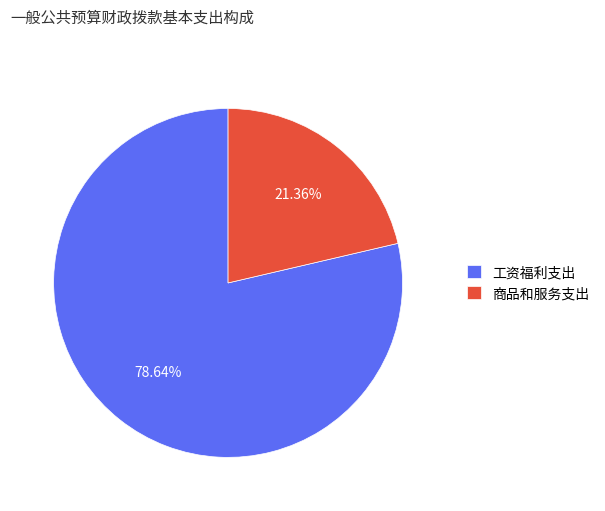

Which category has the biggest portion of the pie?

工资福利支出